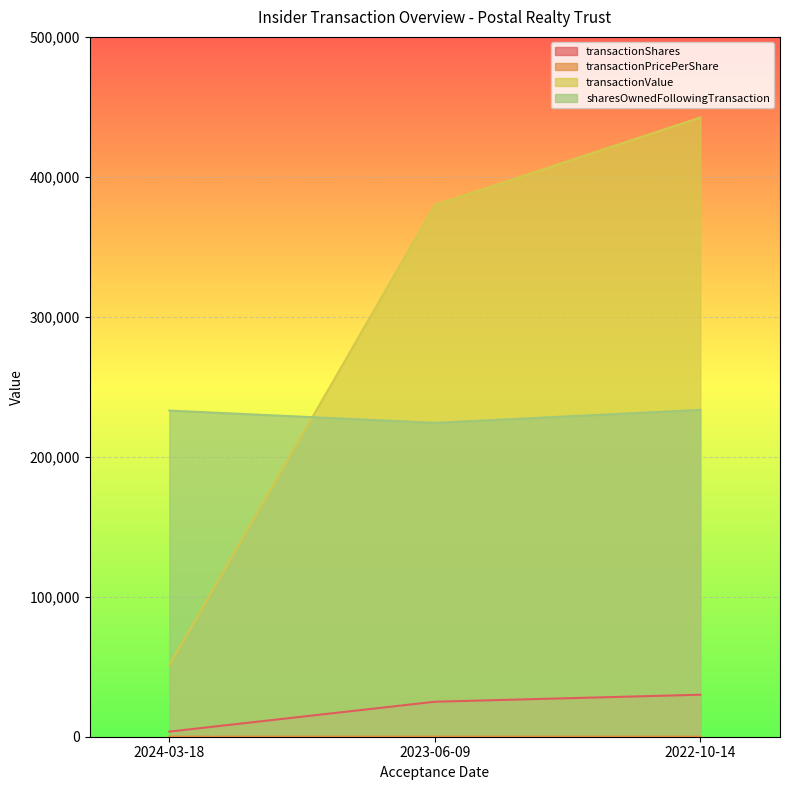

What is the sum of all transactionPricePerShare values?

43.9